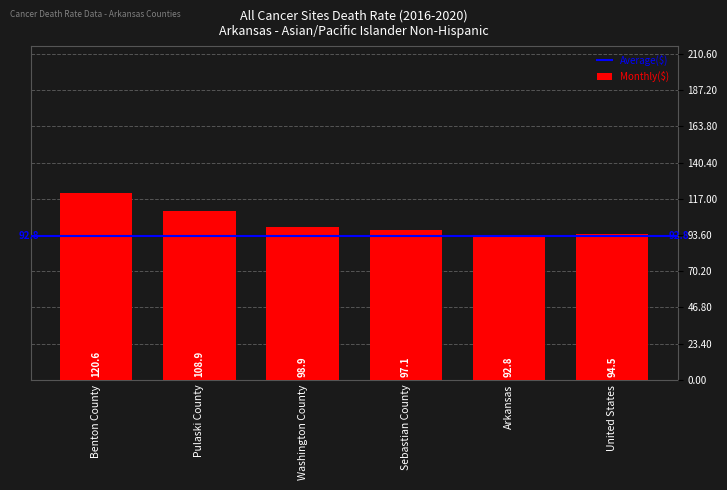

Is it true that the value at Benton County is 31.4?

False